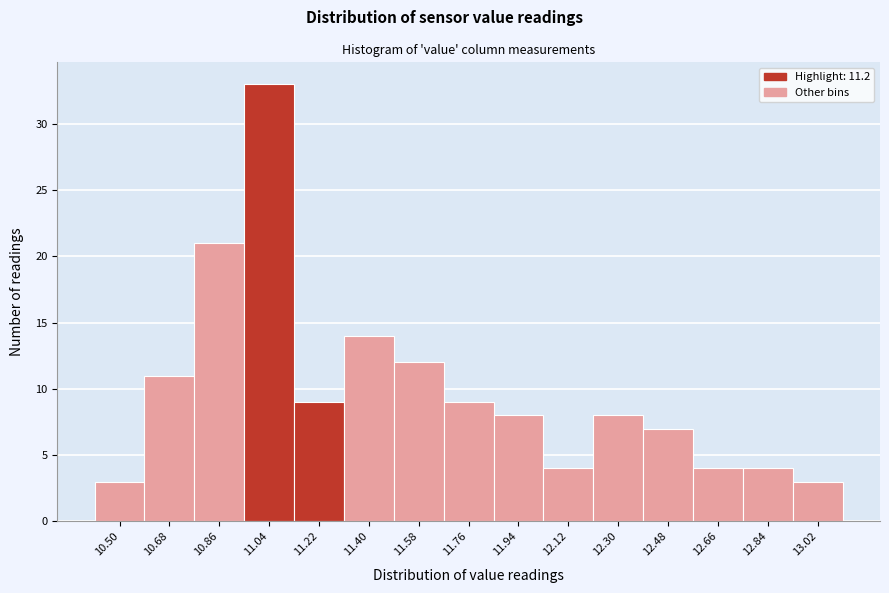

Reading left to right, list all the values displayed in this chart.

10.50=3	10.68=11	10.86=21	11.04=33	11.22=9	11.40=14	11.58=12	11.76=9	11.94=8	12.12=4	12.30=8	12.48=7	12.66=4	12.84=4	13.02=3